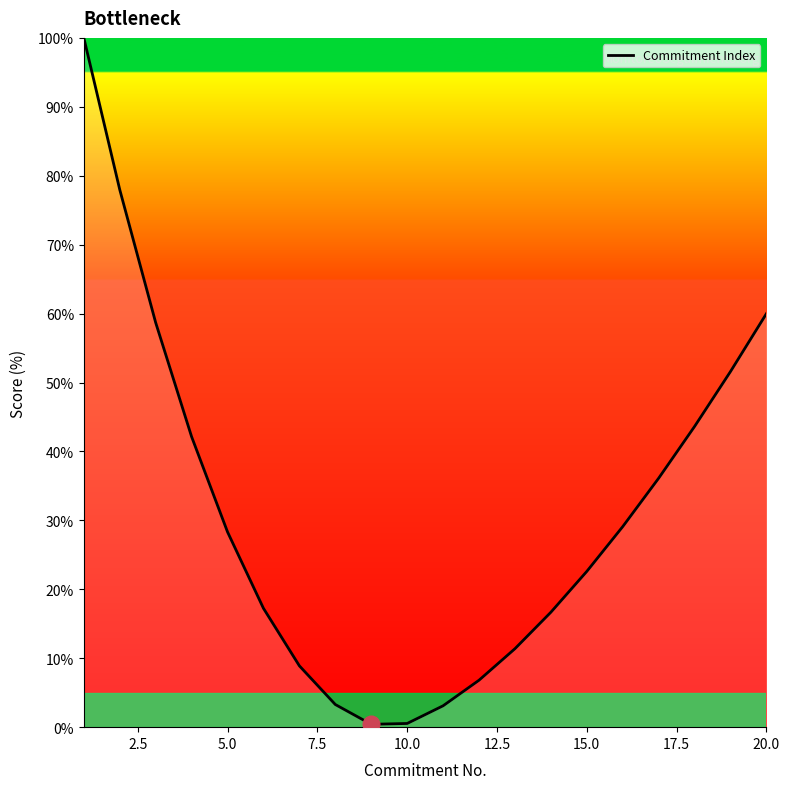

What is the difference between the maximum and minimum values?

99.6